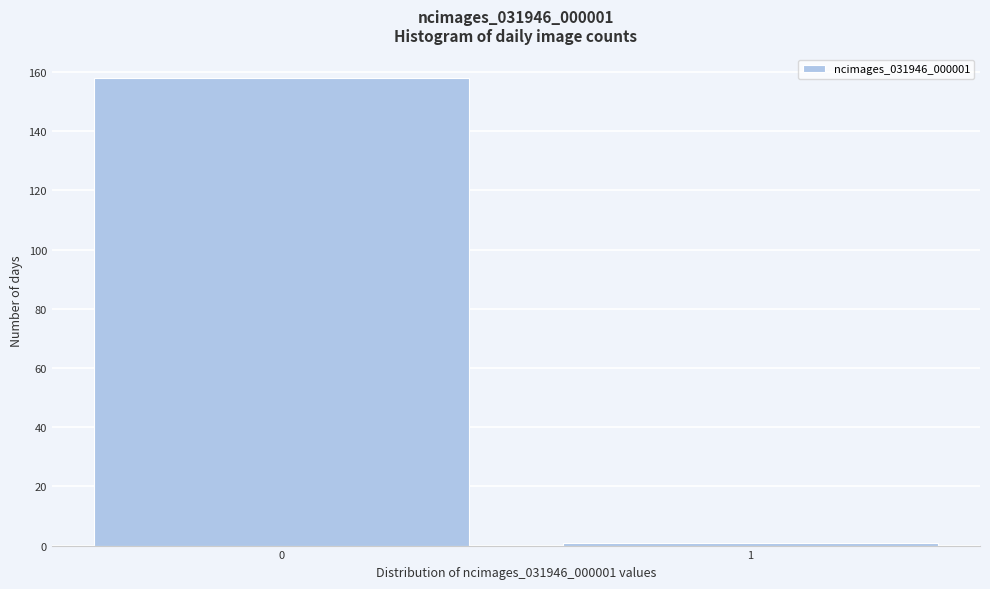

Reading left to right, what are all the values shown in this chart?

158	1